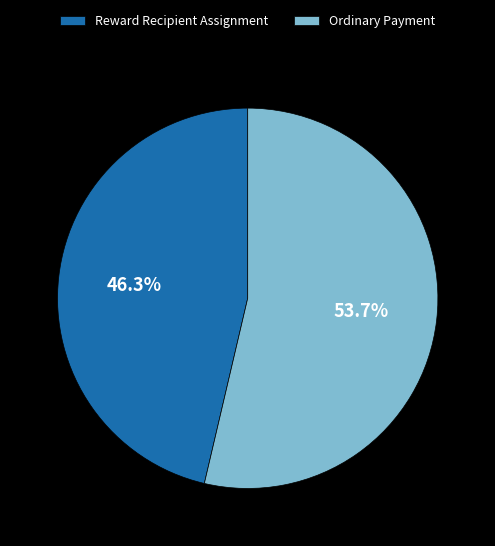

Rank the categories by value from highest to lowest.

Ordinary Payment, Reward Recipient Assignment